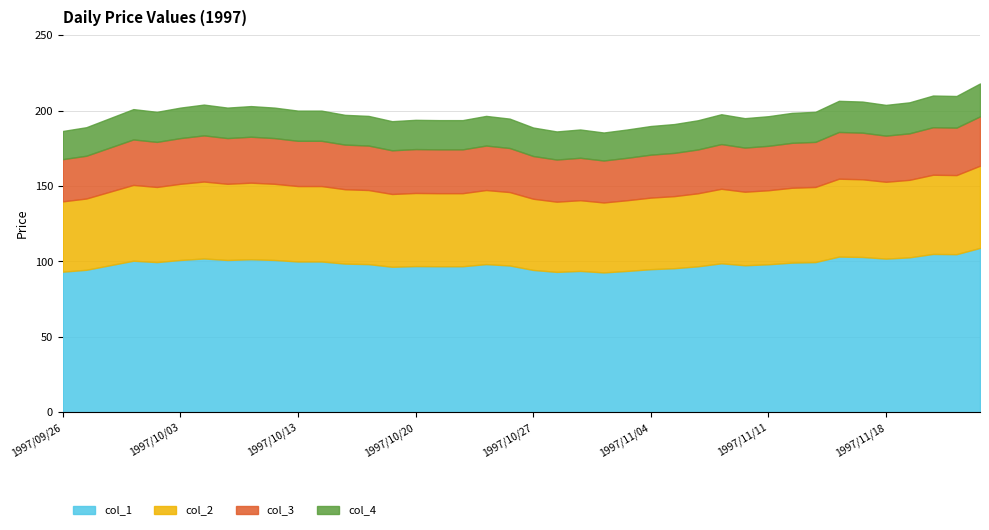

What is the label of the 35th point from the right?

1997/10/03